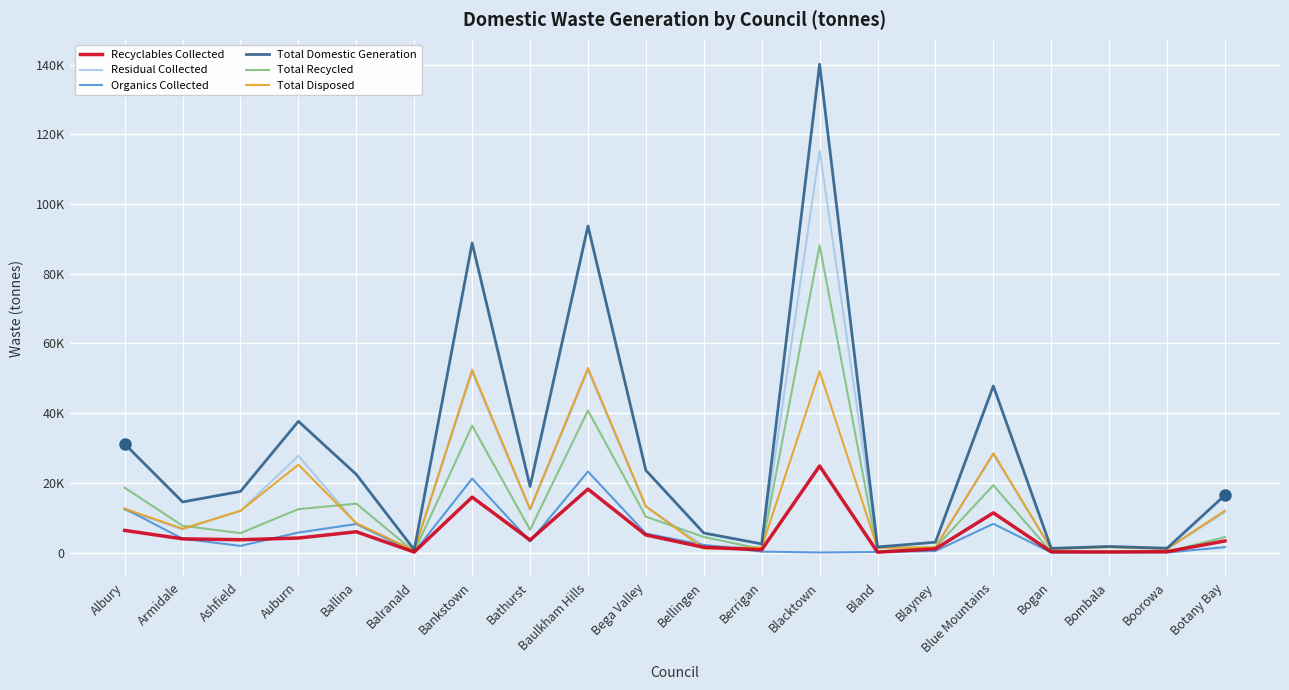

Does the chart display data point markers on the line(s)?

No